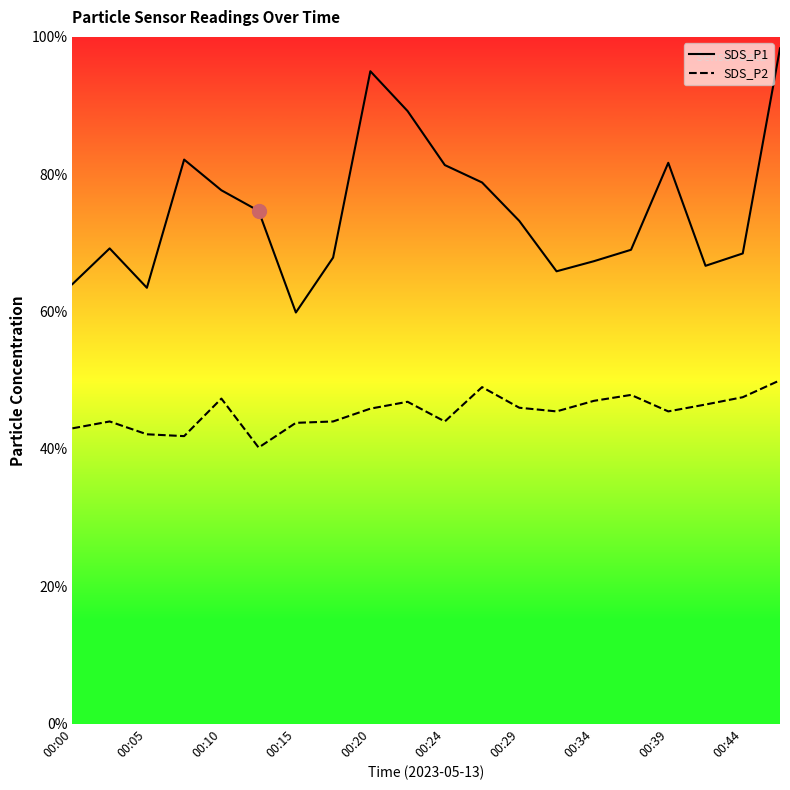

Reading right to left, what are all the values shown in this chart?

SDS_P1: 14.8	10.3	10.0	12.2	10.3	10.1	9.9	11.0	11.8	12.2	13.4	14.2	10.2	9.0	11.2	11.7	12.3	9.5	10.4	9.6
SDS_P2: 7.5	7.1	7.0	6.8	7.2	7.0	6.8	6.9	7.3	6.6	7.0	6.9	6.6	6.6	6.0	7.1	6.3	6.3	6.6	6.5